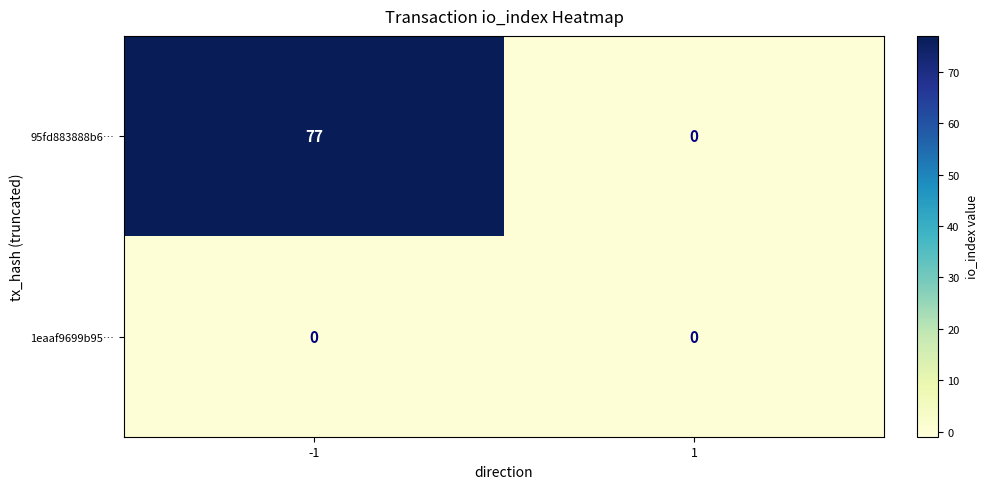

What is the difference between the maximum and minimum values in the 95fd883888b6… series?

77